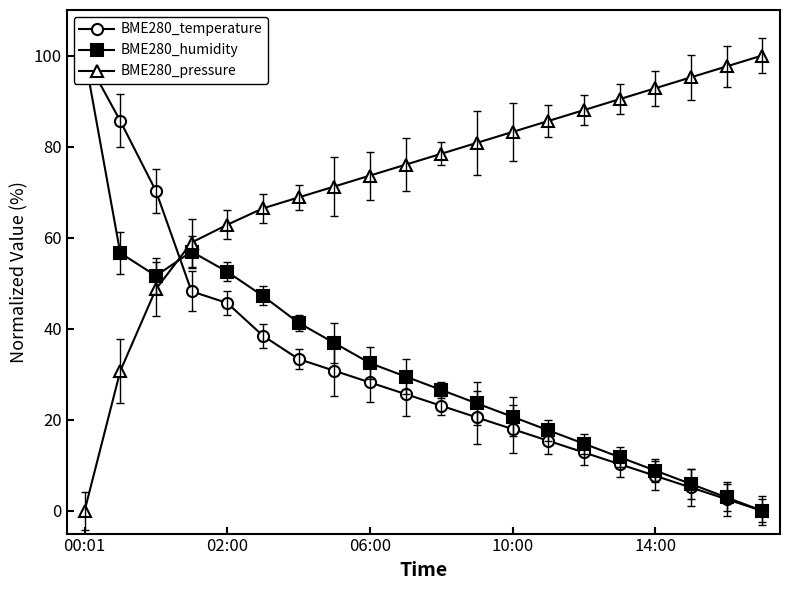

What is the maximum value for BME280_pressure?

100.0